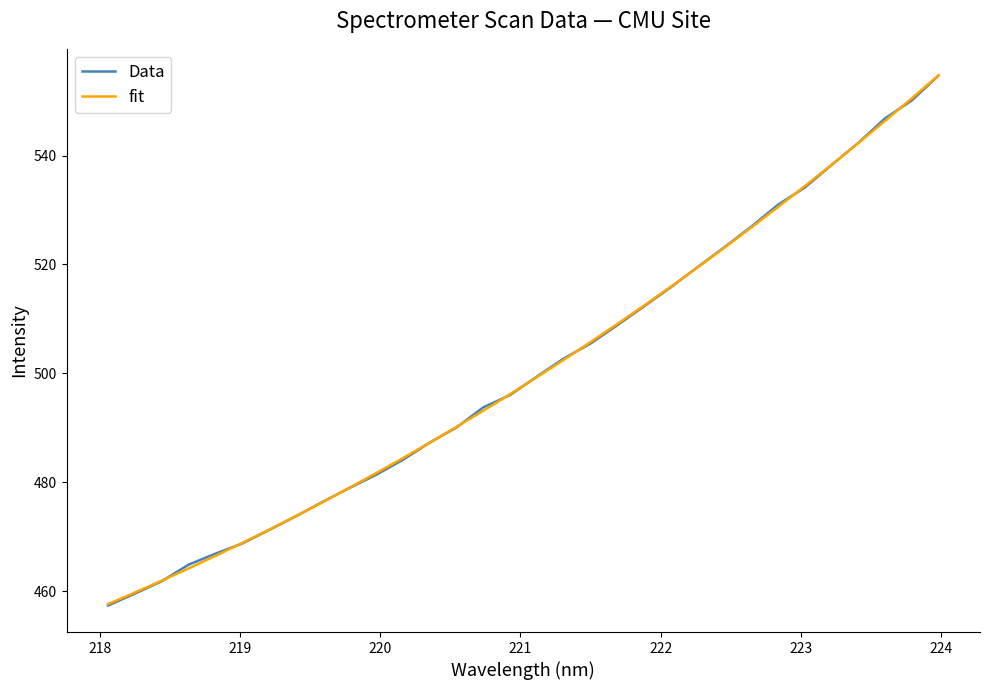

Which series has the largest range (max minus min)?

Data